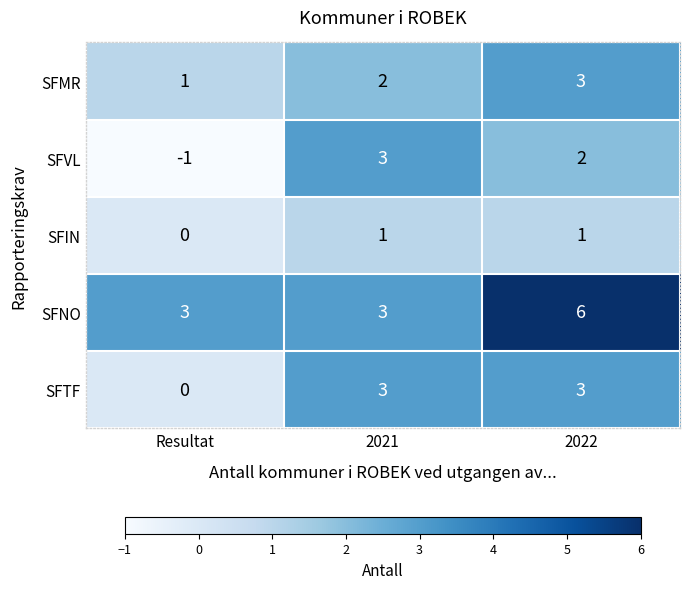

True or false: SFMR has a value of 1 at 2021.

False